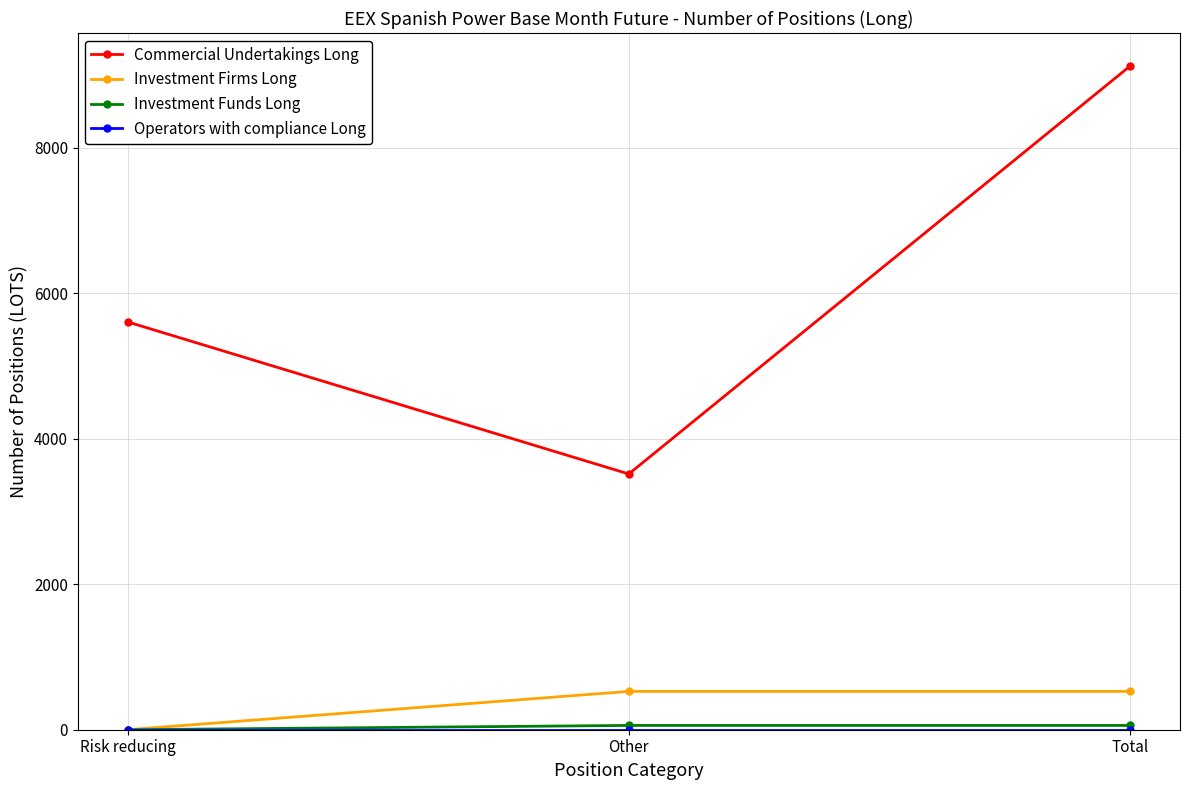

Is it true that Commercial Undertakings Long equals 5606 at Risk reducing?

True